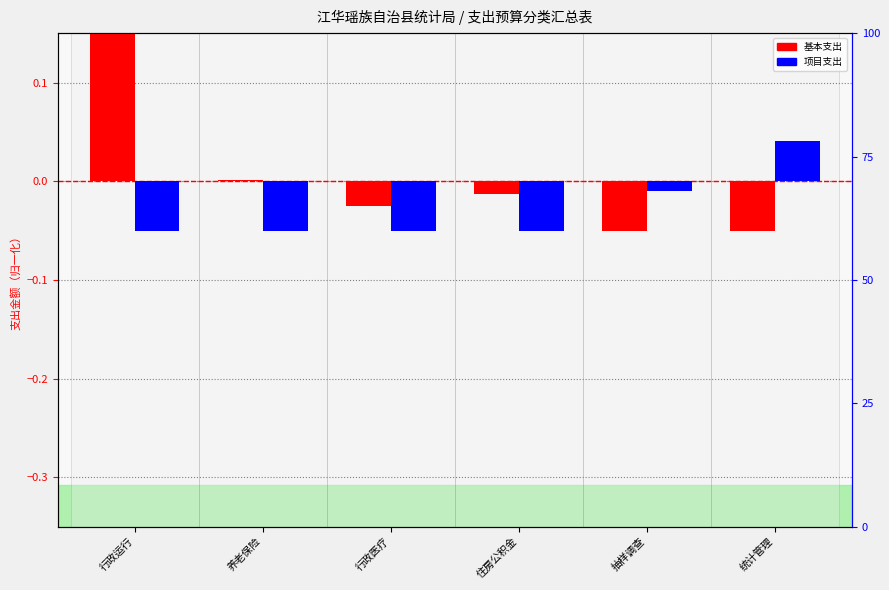

List the series in order of their overall mean, lowest first.

项目支出, 基本支出